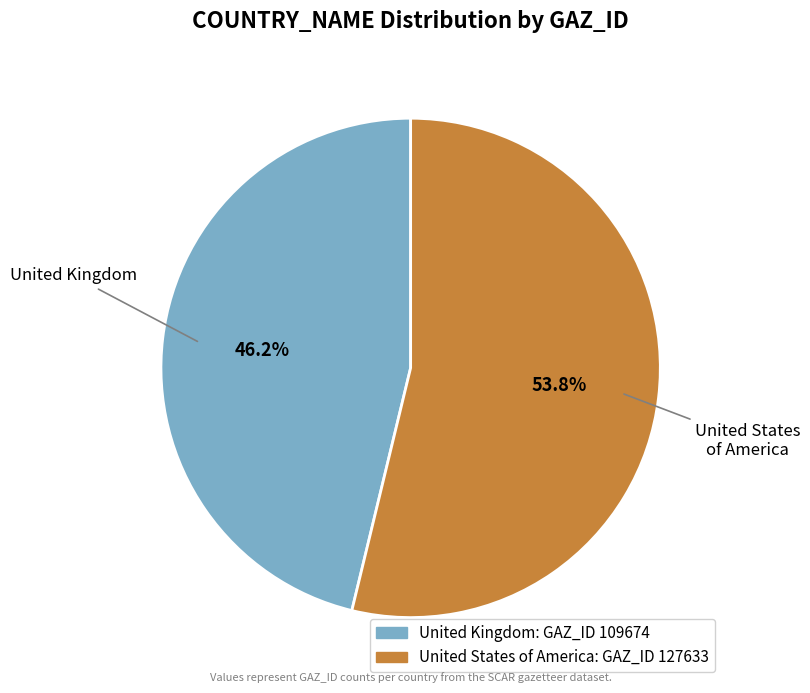

Which has a higher value, United States of America or United Kingdom?

United States of America